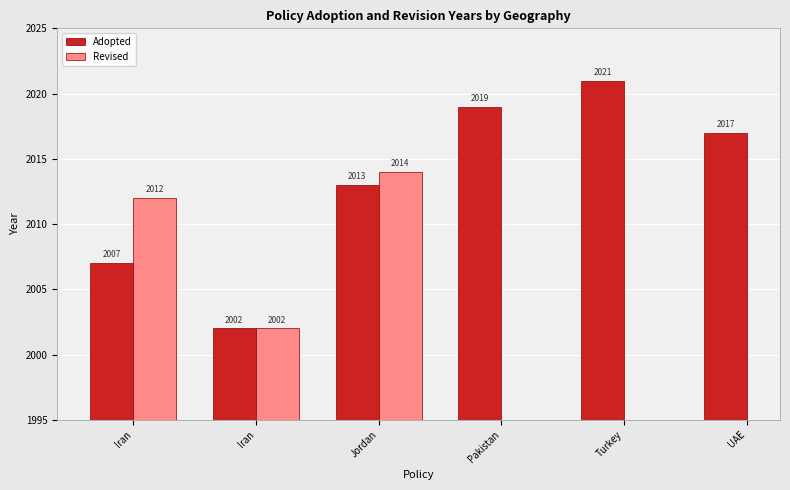

What are all the series names shown in the legend?

Adopted, Revised